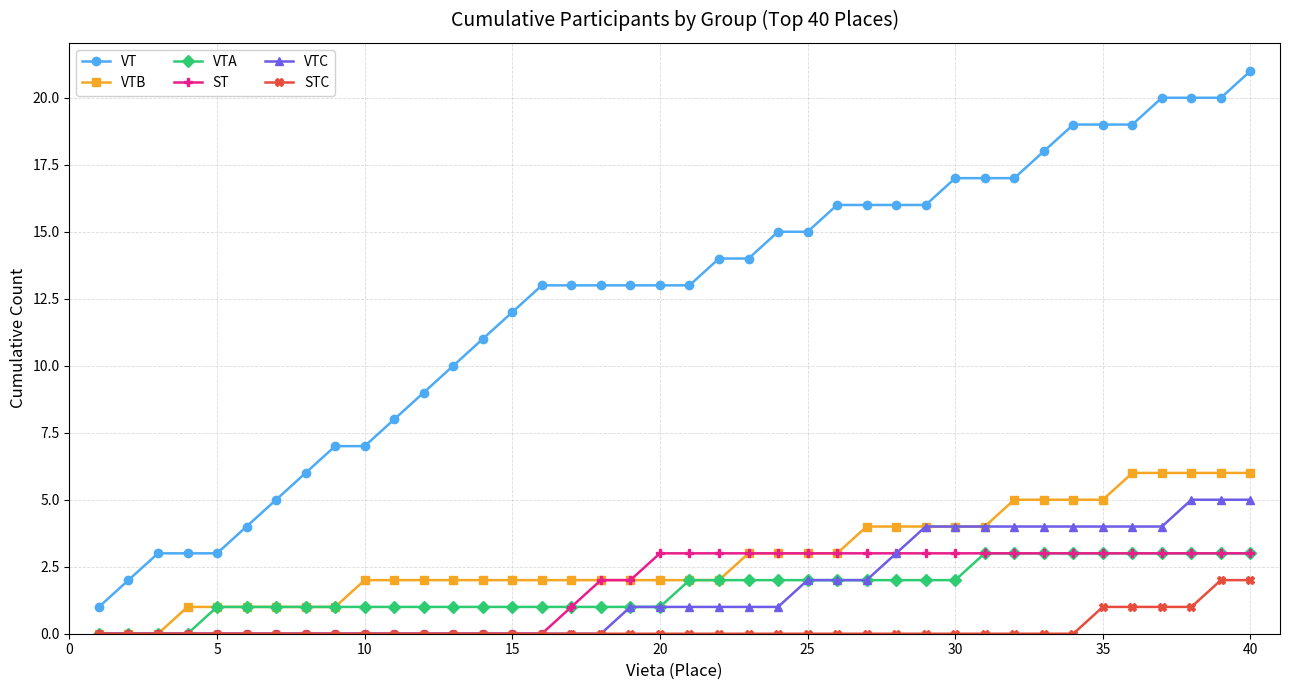

What is the value of the VTA point at the 25th from the left?

2